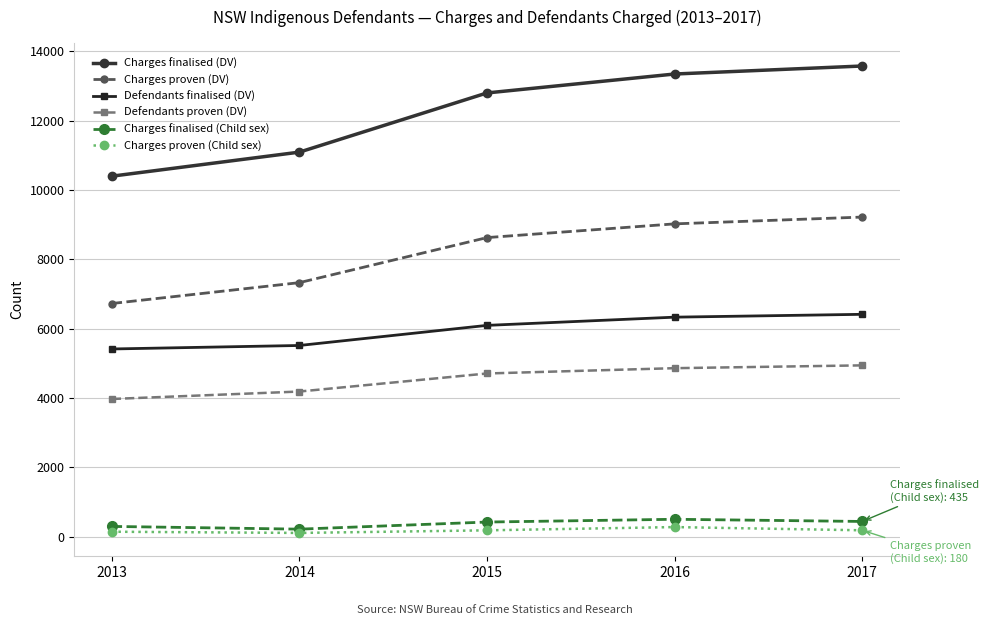

Which series has the widest spread of values?

Charges finalised (DV)